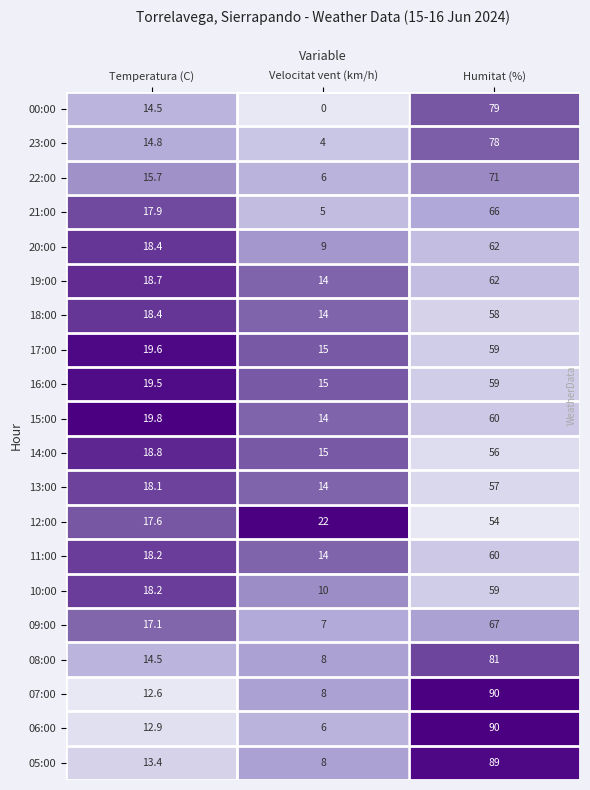

At which category does the chart reach its peak across all series?

Humitat (%)